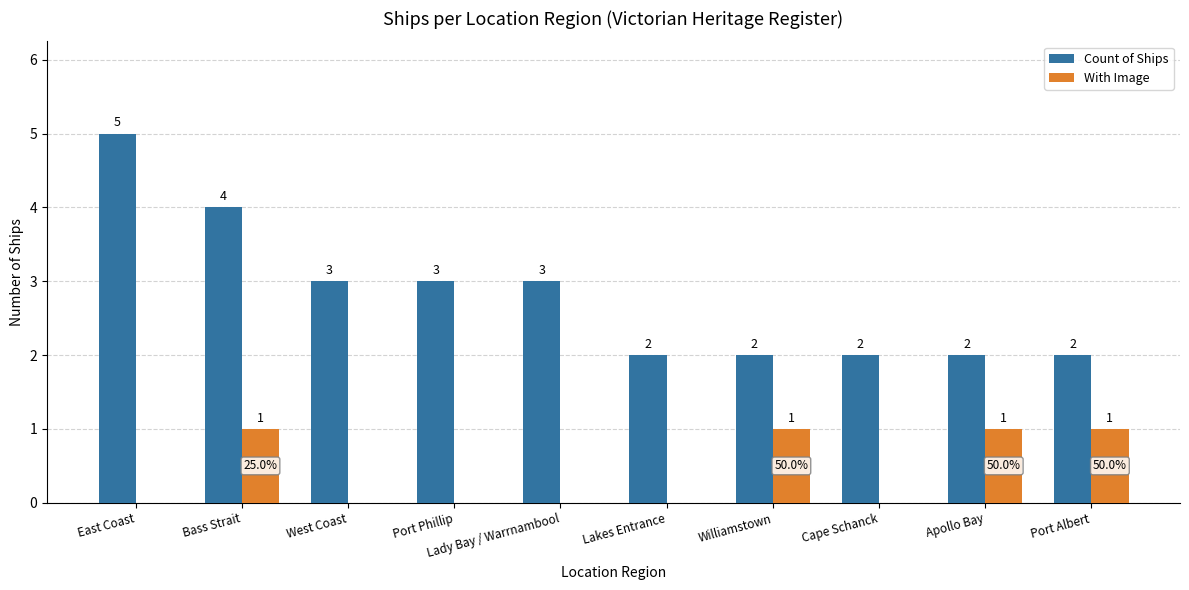

Count the With Image values in the range 0 to 1.

10